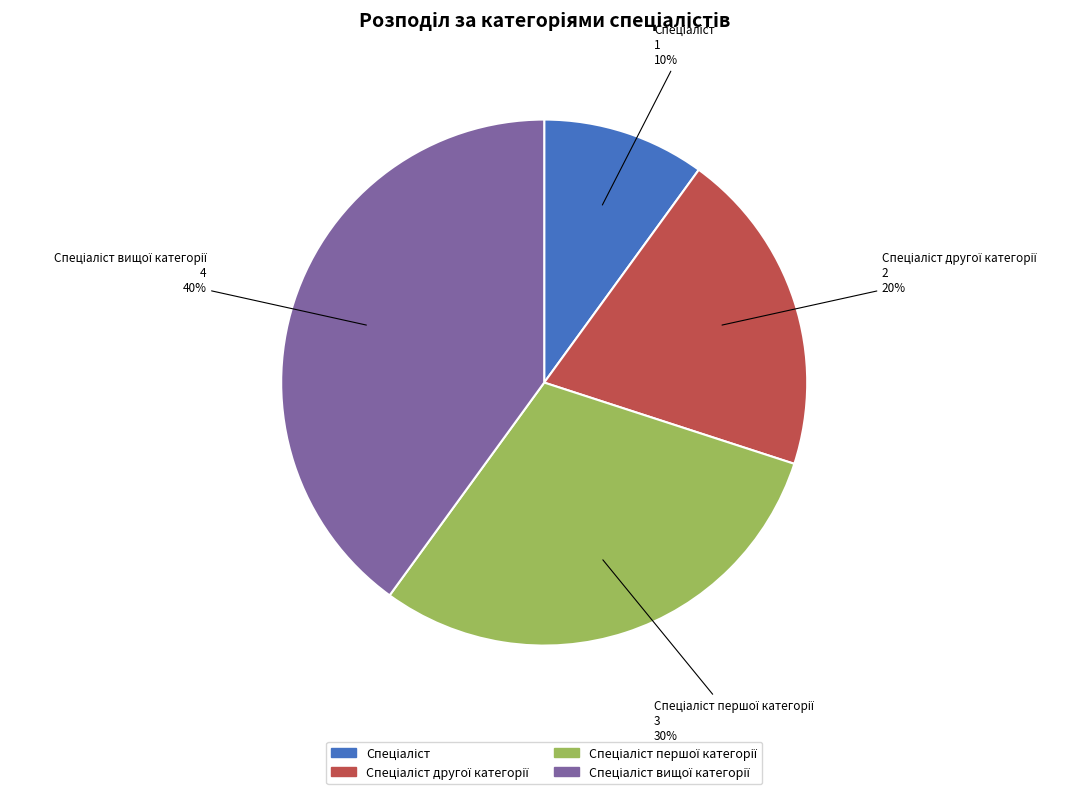

To the nearest percent, what is the average slice percentage?

25%